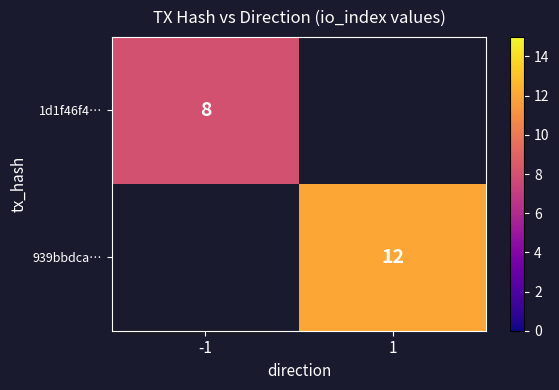

Which label corresponds to the smallest value in the chart?

-1